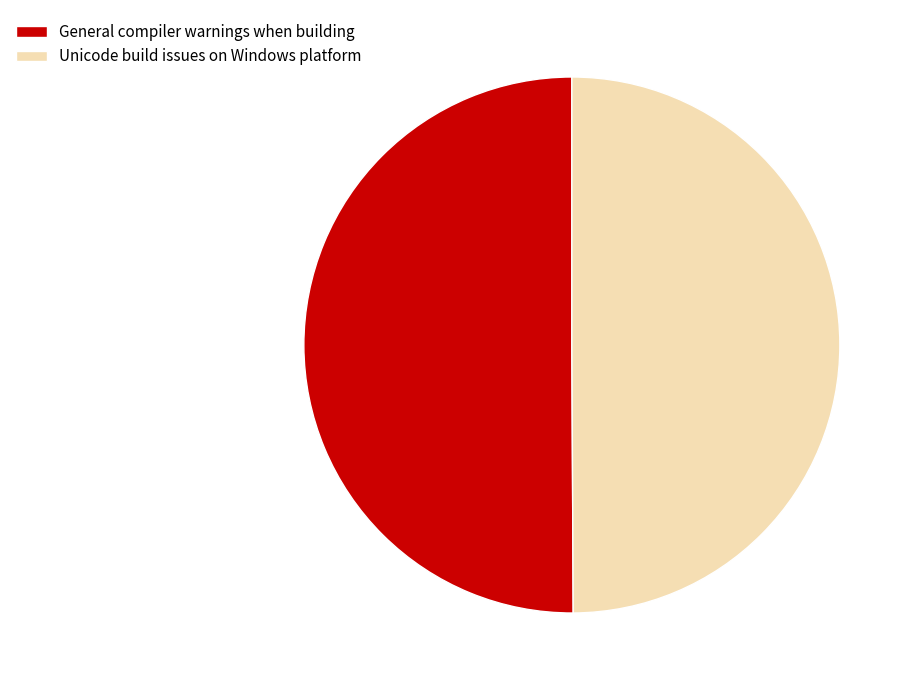

Is the sum of Unicode build issues on Windows platform and General compiler warnings when building greater than half?

Yes